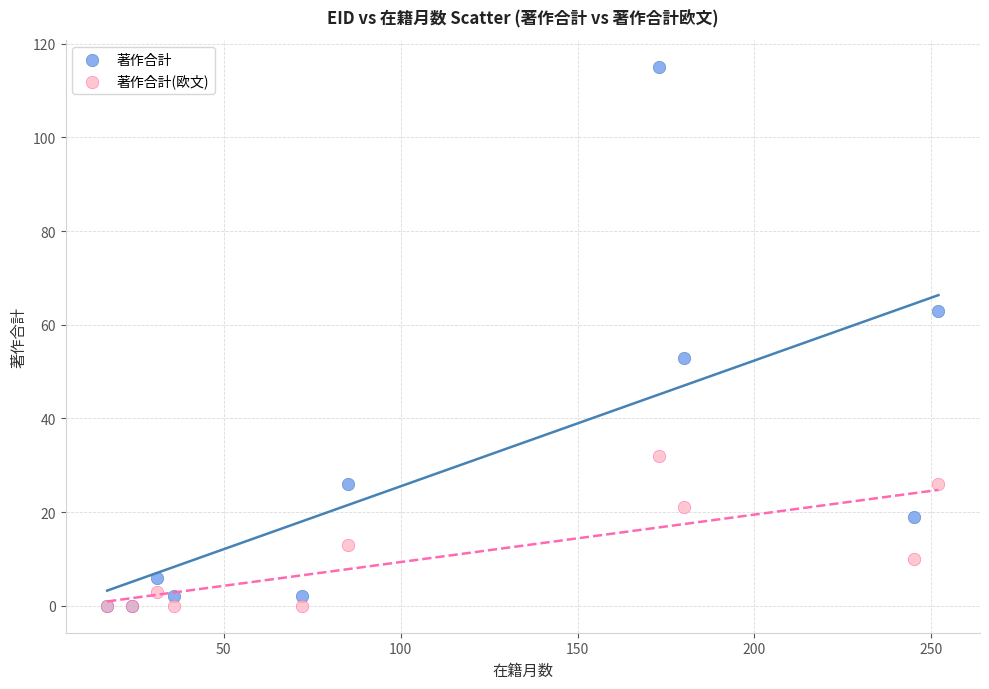

In the 著作合計 series, what Y value is closest to 57?

53